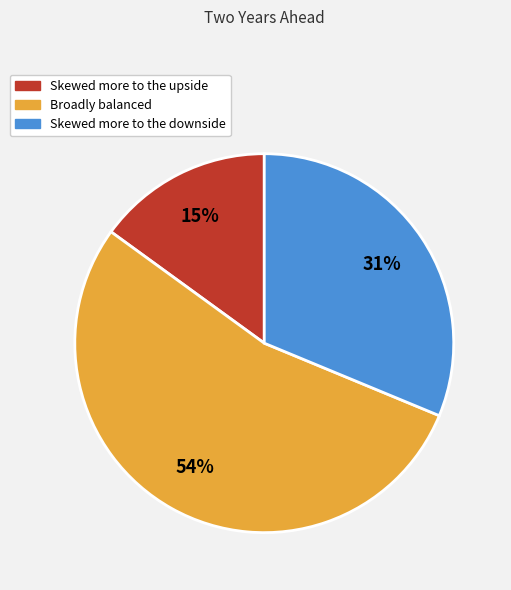

To the nearest percent, what percentage of the pie is Skewed more to the upside?

15%